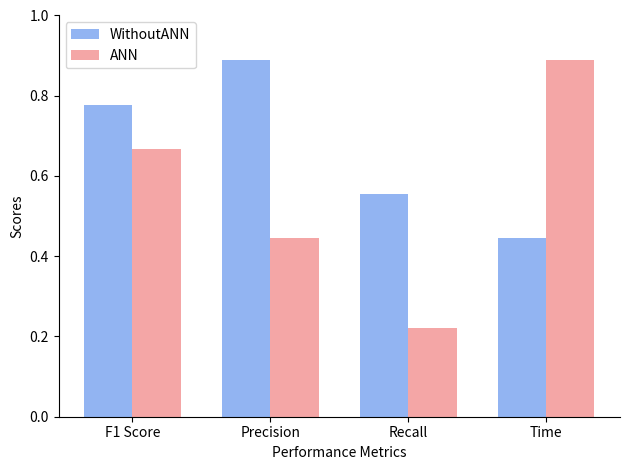

What are all the series names shown in the legend?

WithoutANN, ANN